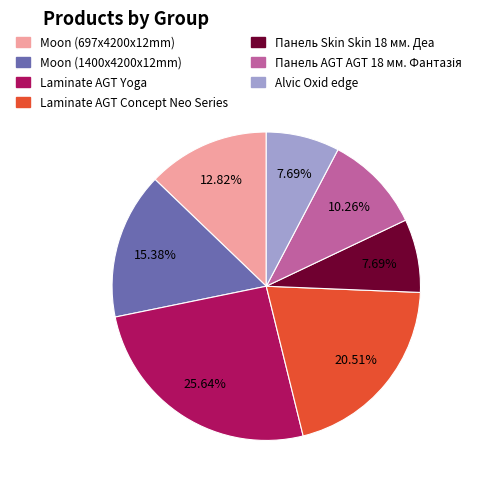

To the nearest percent, what is the difference between the largest and smallest slice percentages?

18%